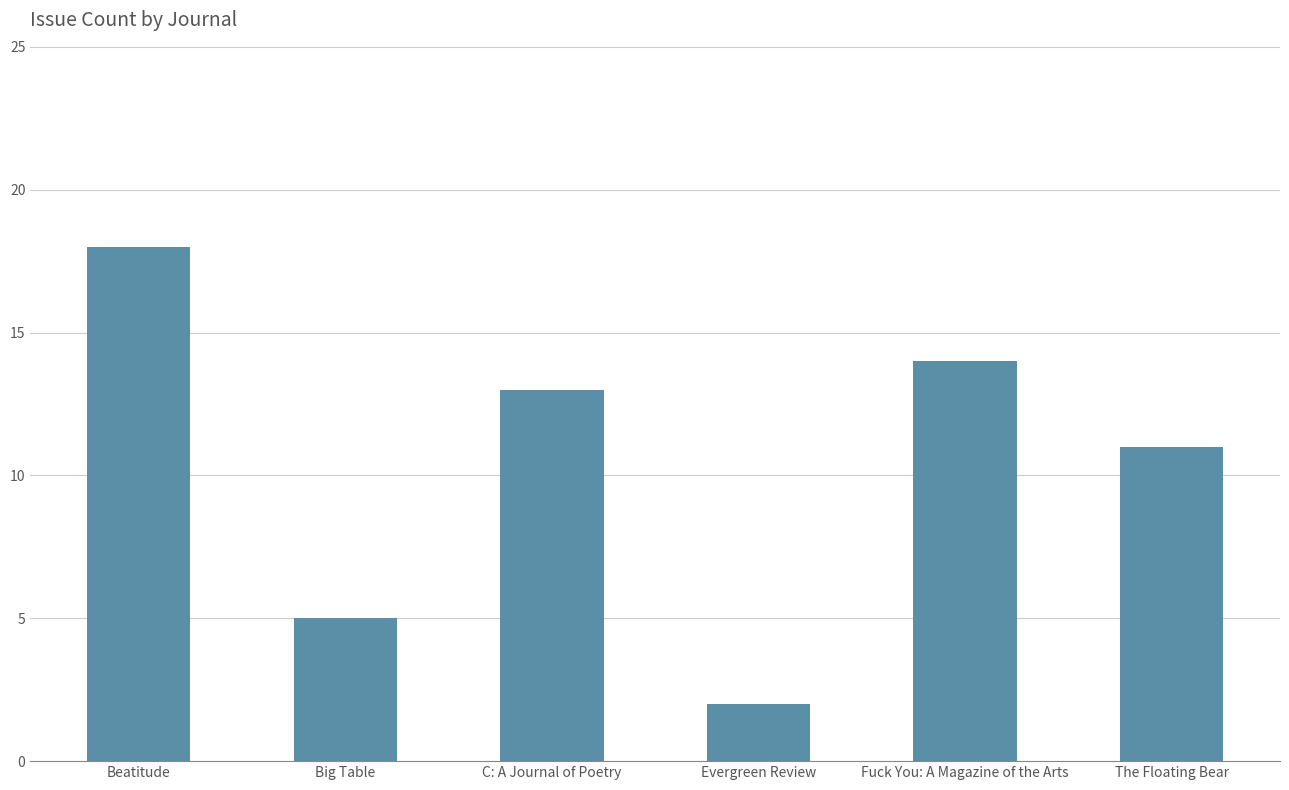

List the labels in order of value, largest first.

Beatitude, Fuck You: A Magazine of the Arts, C: A Journal of Poetry, The Floating Bear, Big Table, Evergreen Review